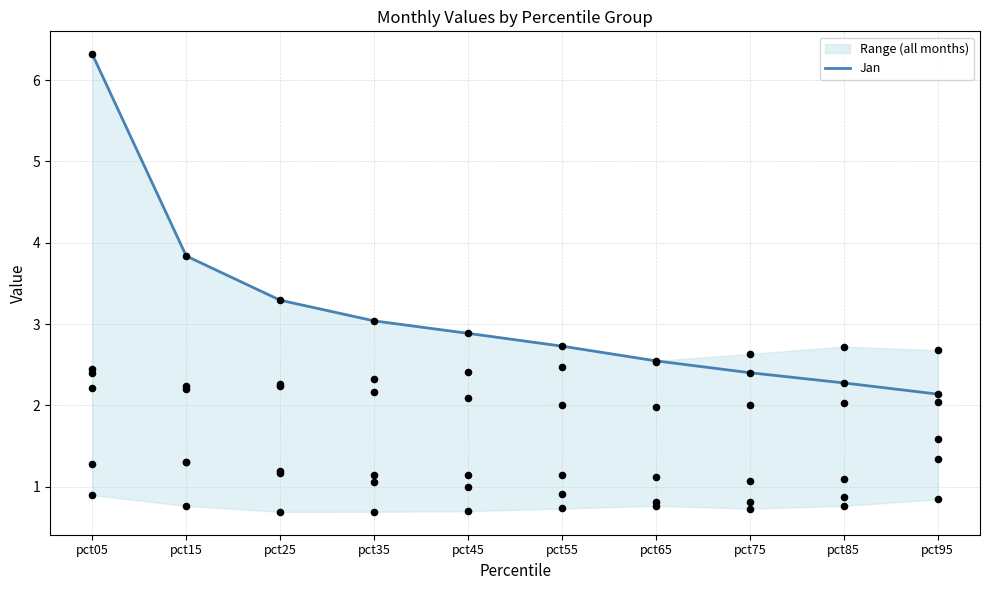

Between pct05 and pct25, which is larger?

pct05